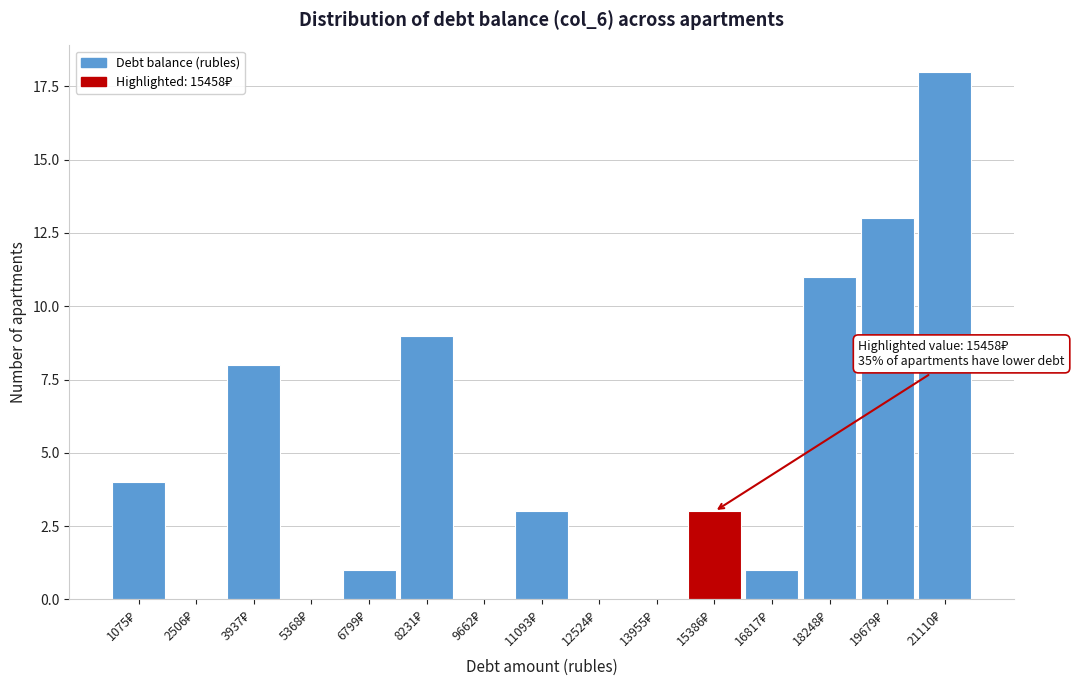

What is the greatest value displayed?

18